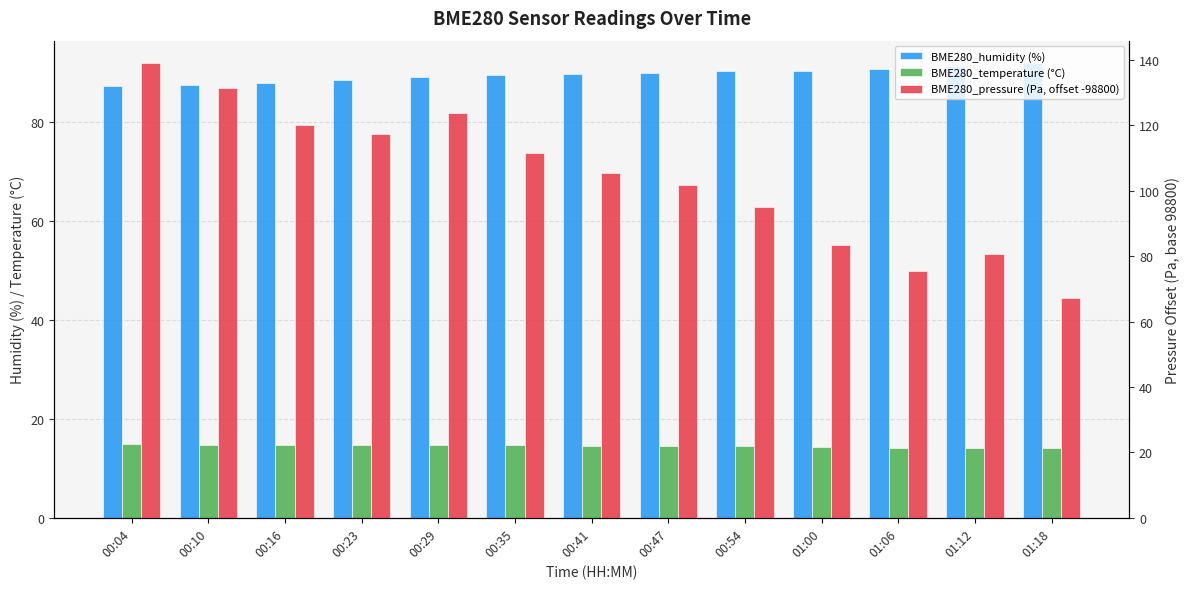

The value of BME280_pressure (Pa, offset -98800) at 00:16 is 120.0. True or false?

True